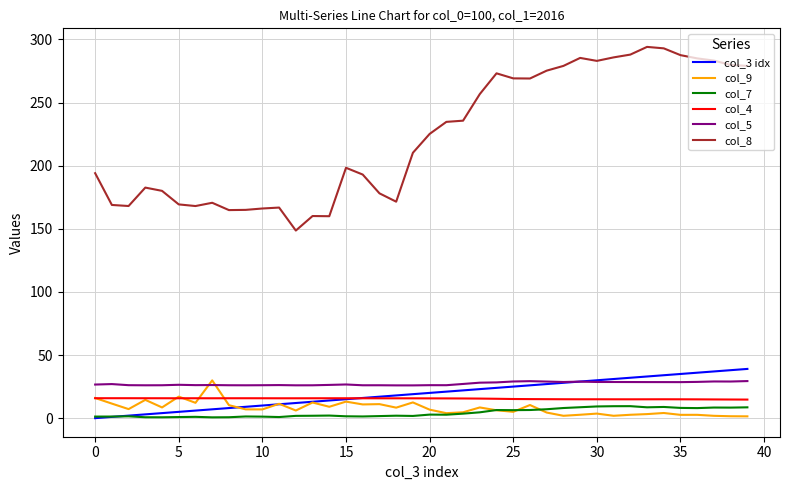

Which series has the largest total across all categories?

col_8